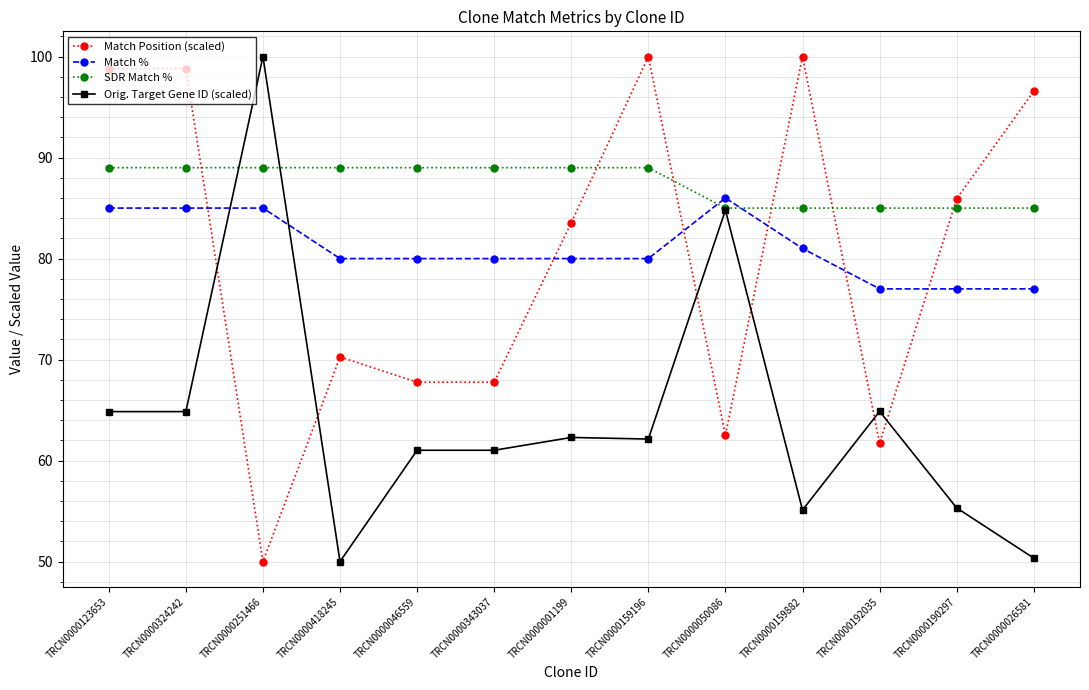

Which series changed the most between TRCN0000251466 and TRCN0000418245?

Orig. Target Gene ID (scaled)